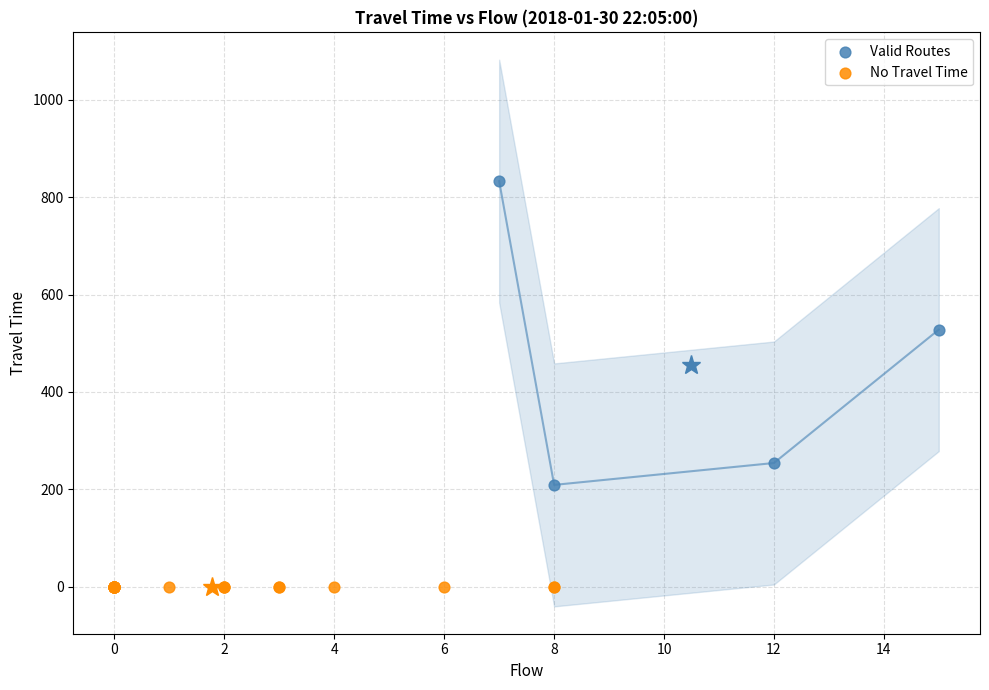

Which series reaches the minimum Y coordinate?

No Travel Time